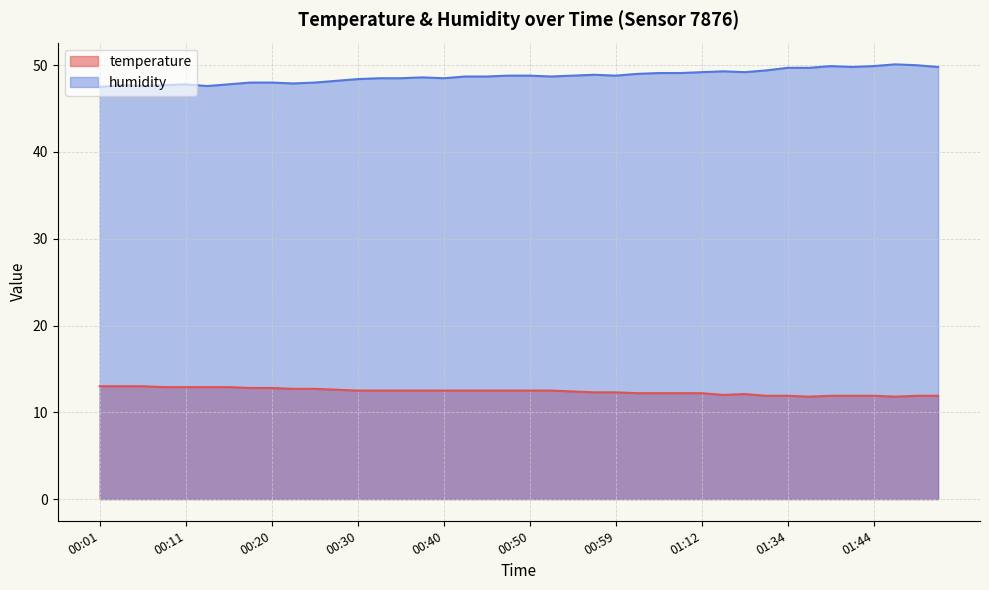

What is the value of the temperature point at the 31st from the left?

12.1